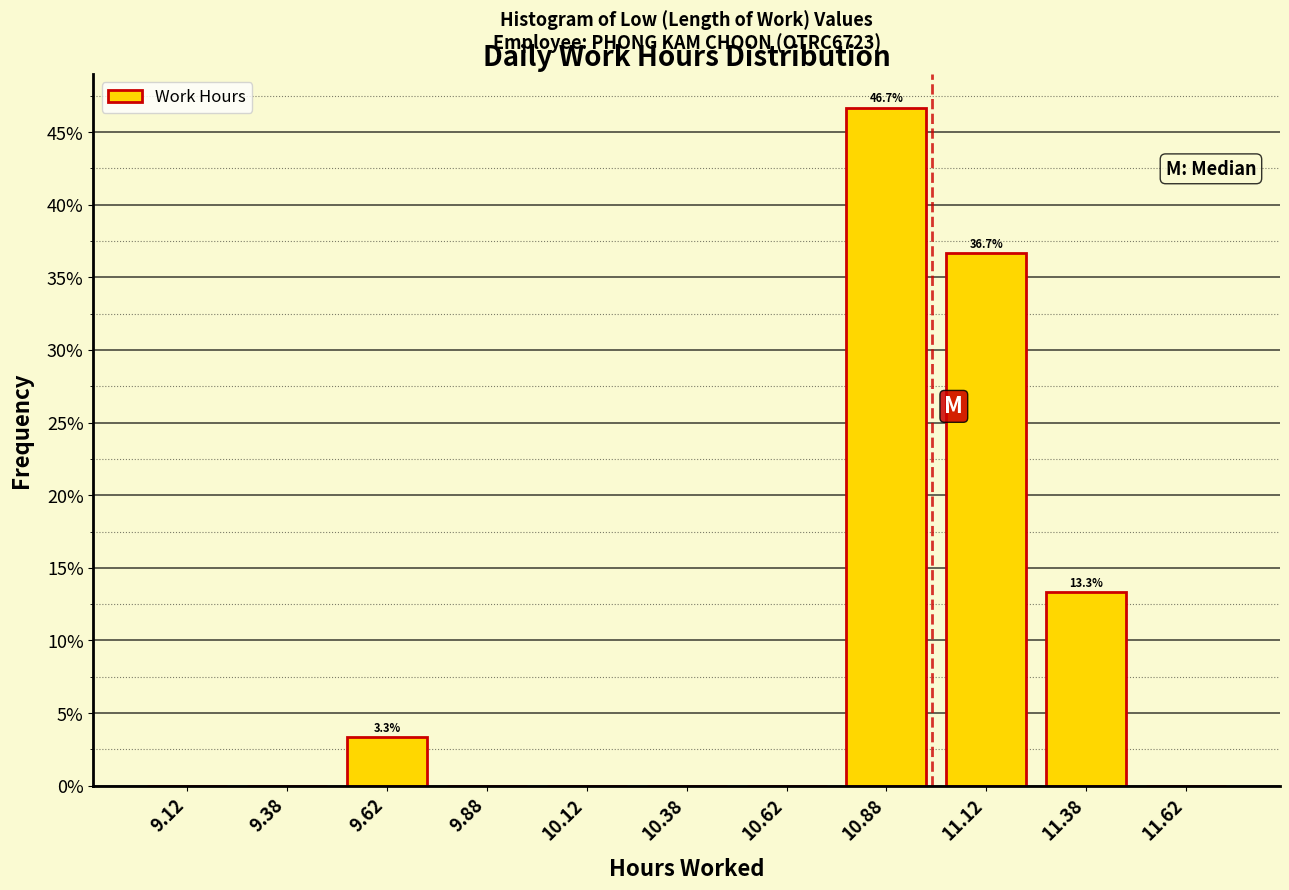

Which range on the x-axis has the tallest bar?

10.75 to 11.00